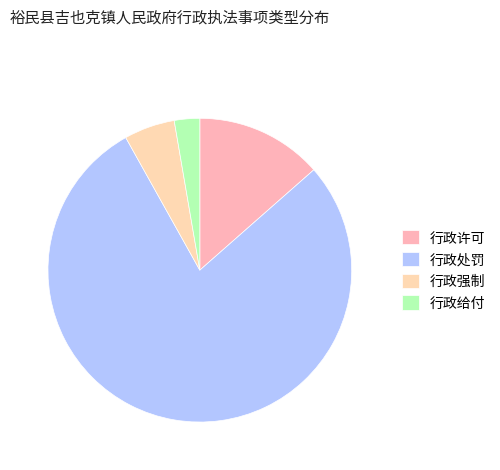

True or false: 行政许可 accounts for 14% of the total.

True